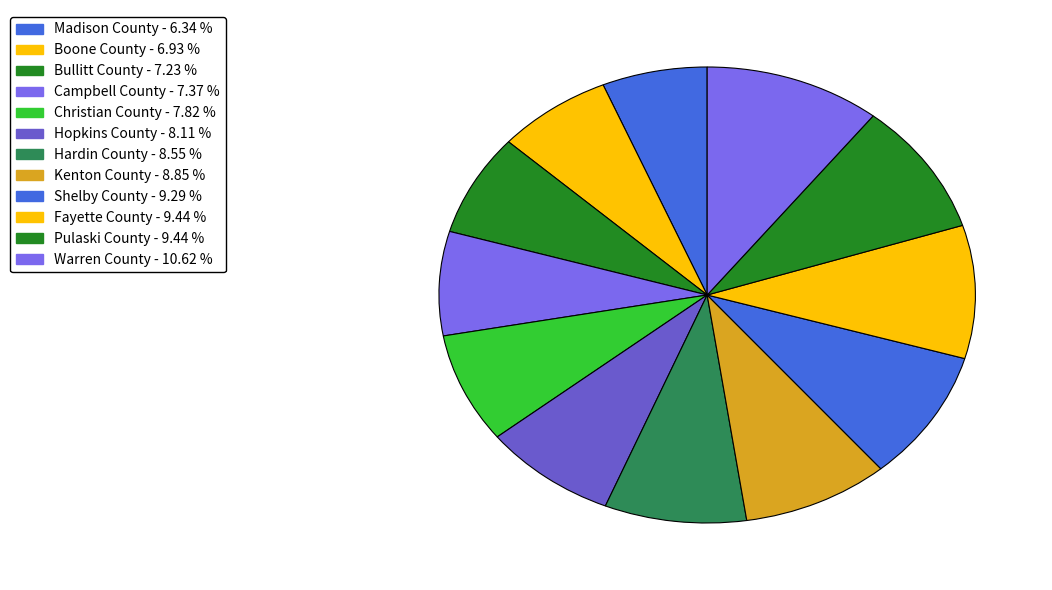

Count the number of slices in the pie.

12